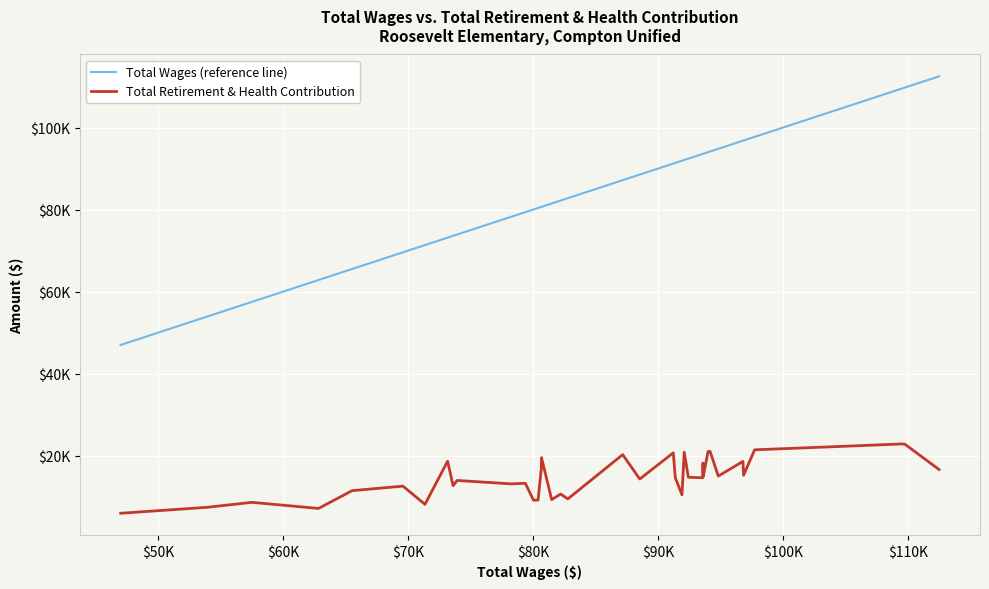

Does the chart display data point markers on the line(s)?

No